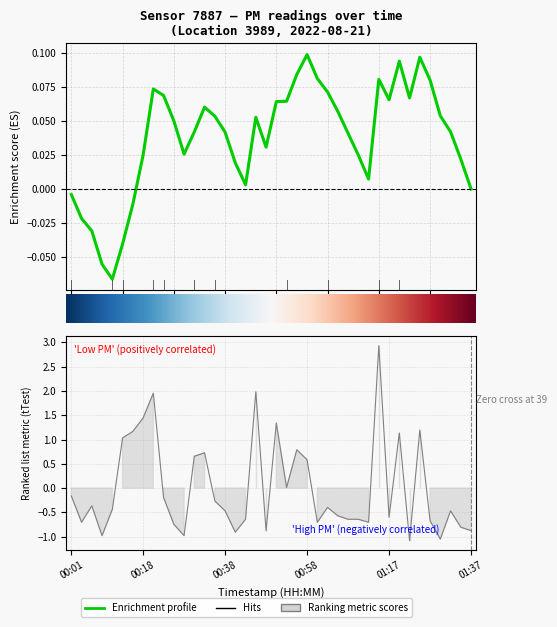

At which category does the chart reach its minimum across all series?

01:22